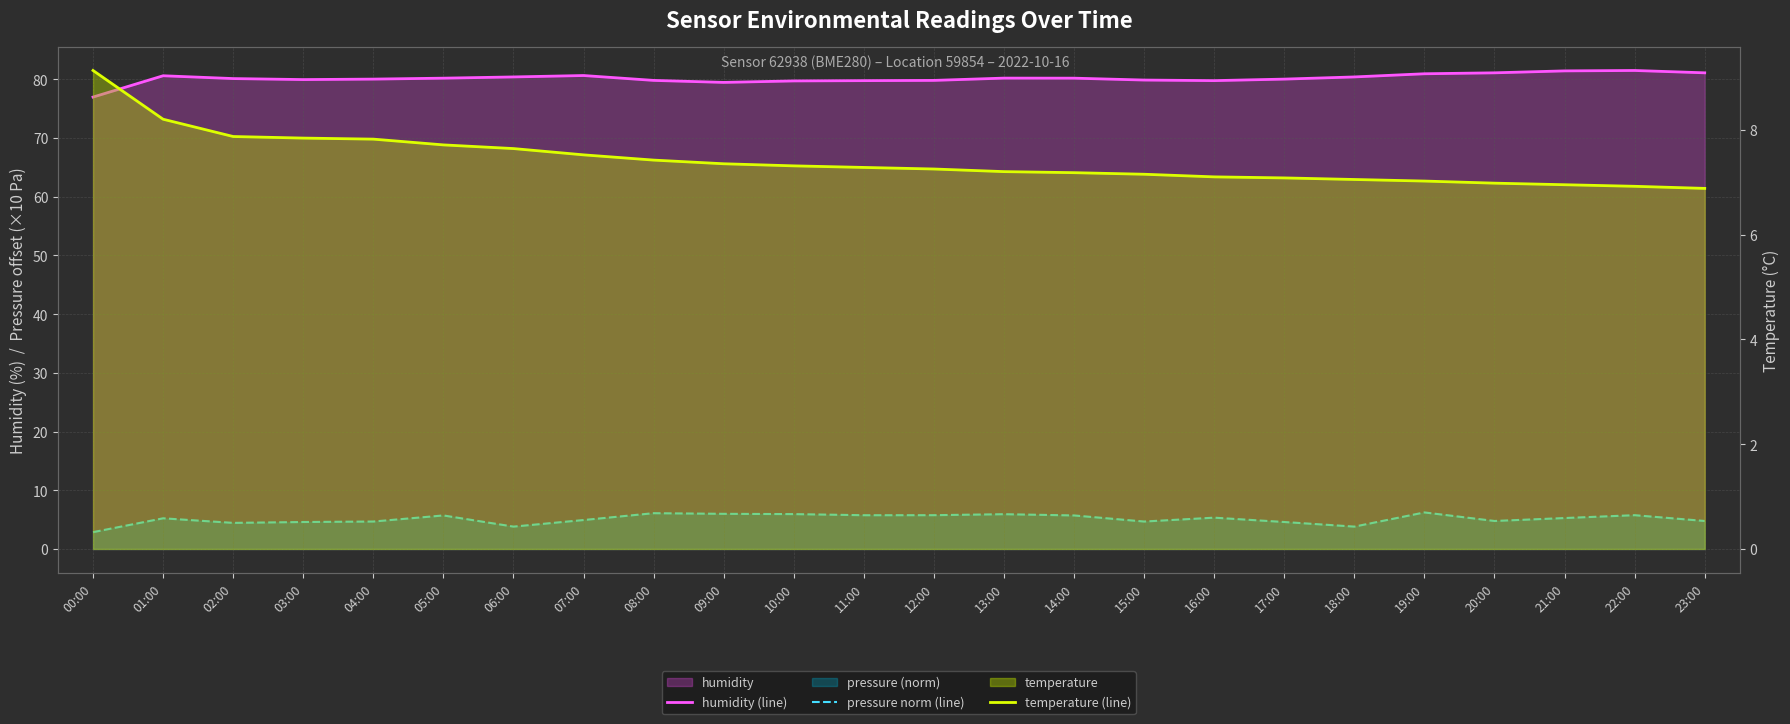

What is the difference between the maximum and minimum values in the pressure norm (line) series?

3.4